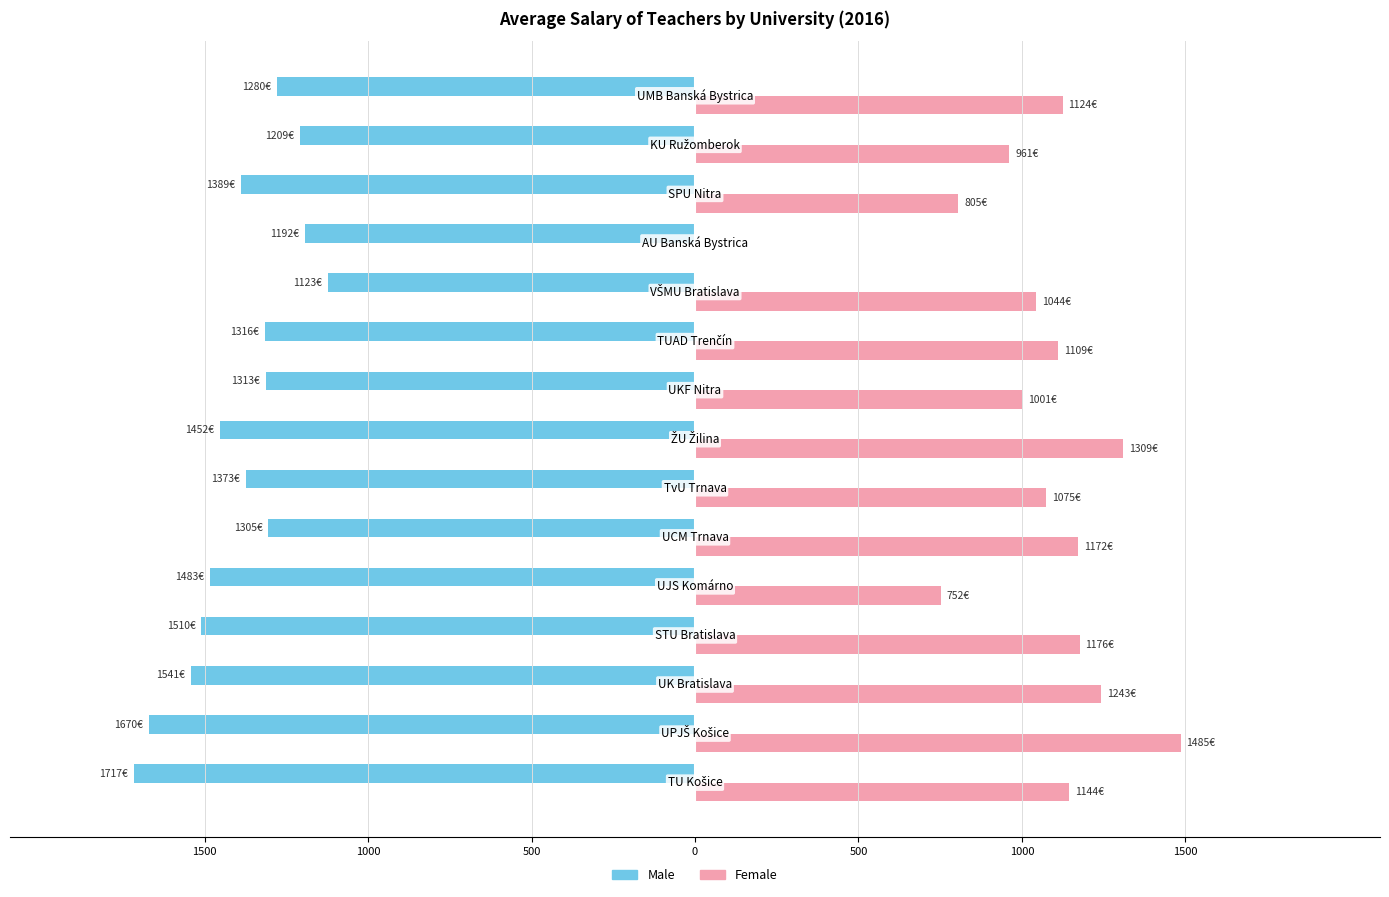

What are all the series names shown in the legend?

Male, Female